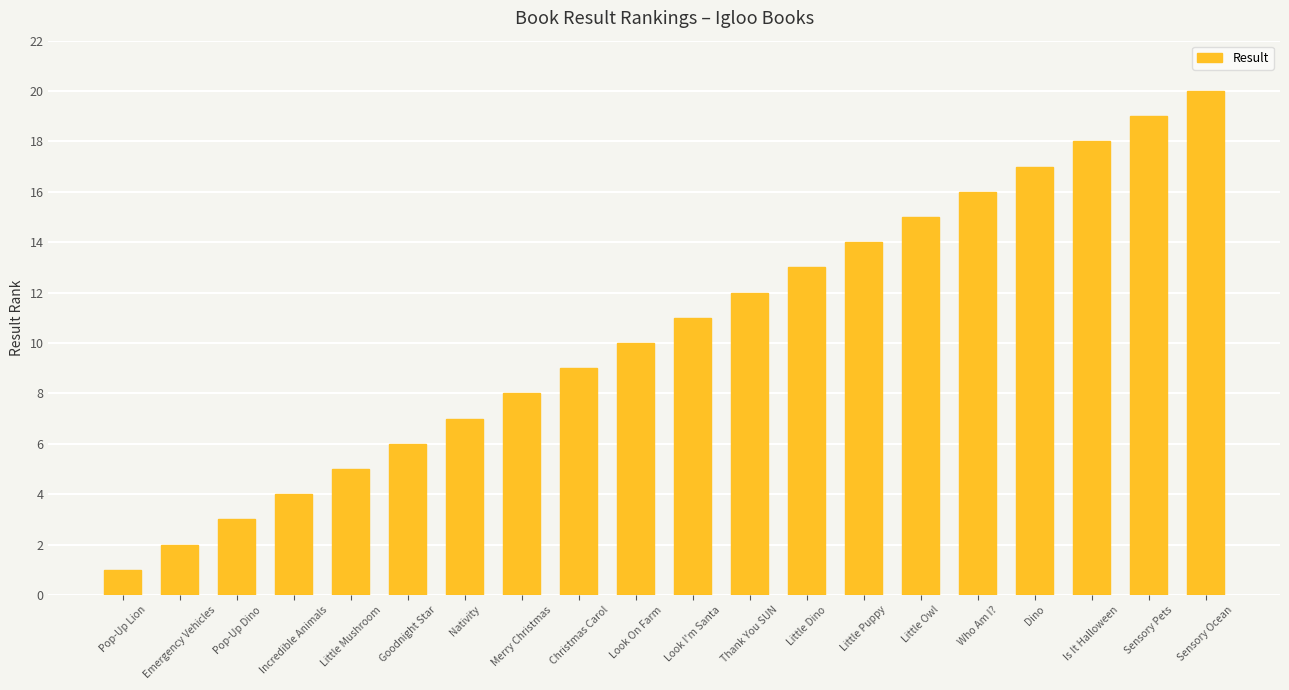

Where is the data nearest to the value 10?

Look On Farm